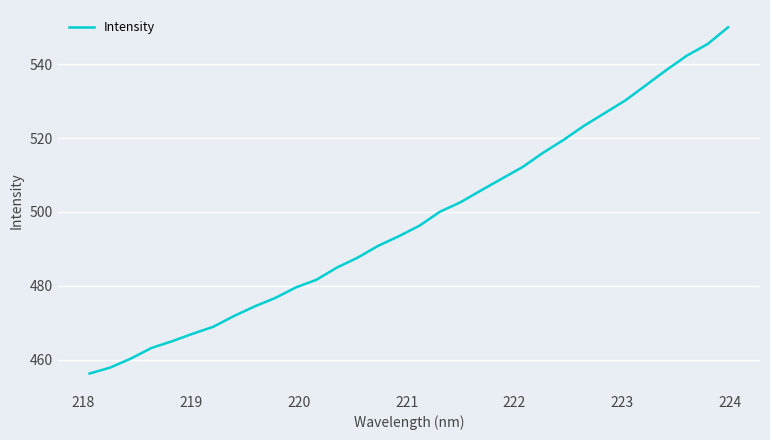

What is the average value?

497.8